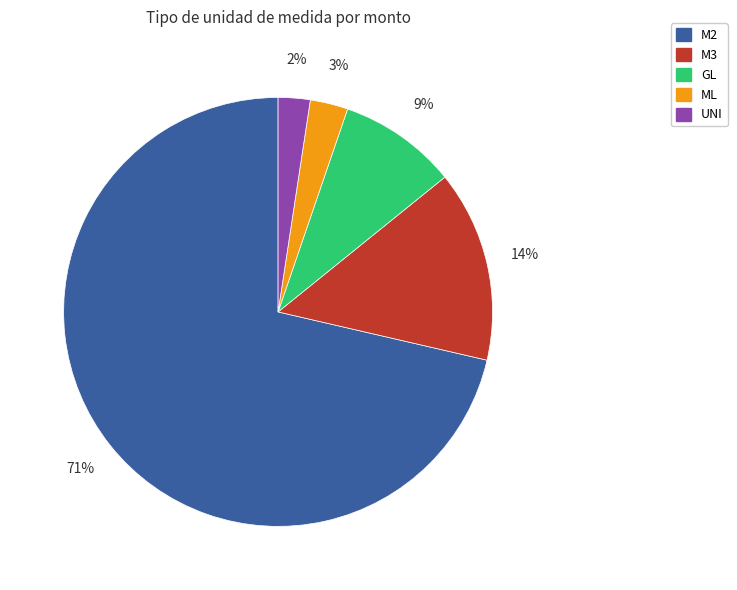

Do M2 and UNI together represent more than half of the pie?

Yes